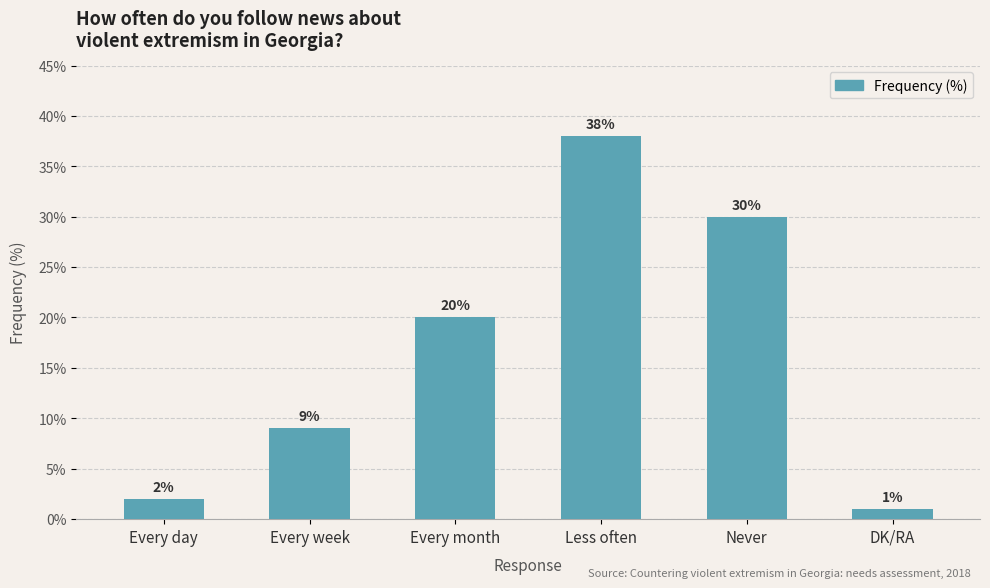

Does the chart contain stacked bars?

No